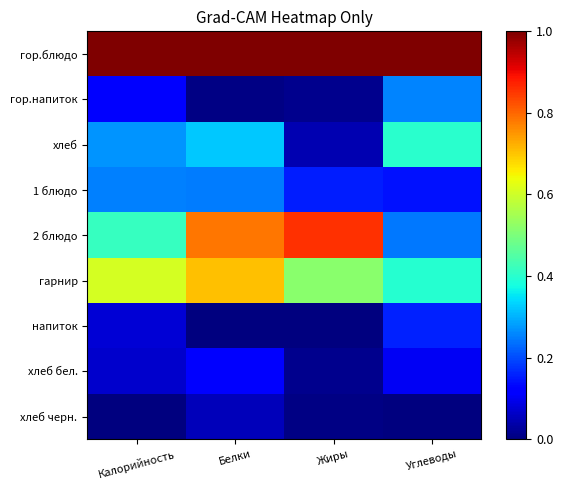

Reading right to left, extract all data points from this chart.

гор.блюдо: Углеводы=1.0	Жиры=1.0	Белки=1.0	Калорийность=1.0
гор.напиток: Углеводы=0.3	Жиры=0.0	Белки=0.0	Калорийность=0.1
хлеб: Углеводы=0.4	Жиры=0.0	Белки=0.3	Калорийность=0.3
1 блюдо: Углеводы=0.1	Жиры=0.2	Белки=0.2	Калорийность=0.3
2 блюдо: Углеводы=0.2	Жиры=0.9	Белки=0.8	Калорийность=0.4
гарнир: Углеводы=0.4	Жиры=0.5	Белки=0.7	Калорийность=0.6
напиток: Углеводы=0.2	Жиры=0.0	Белки=0.0	Калорийность=0.1
хлеб бел.: Углеводы=0.1	Жиры=0.0	Белки=0.1	Калорийность=0.1
хлеб черн.: Углеводы=0.0	Жиры=0.0	Белки=0.1	Калорийность=0.0